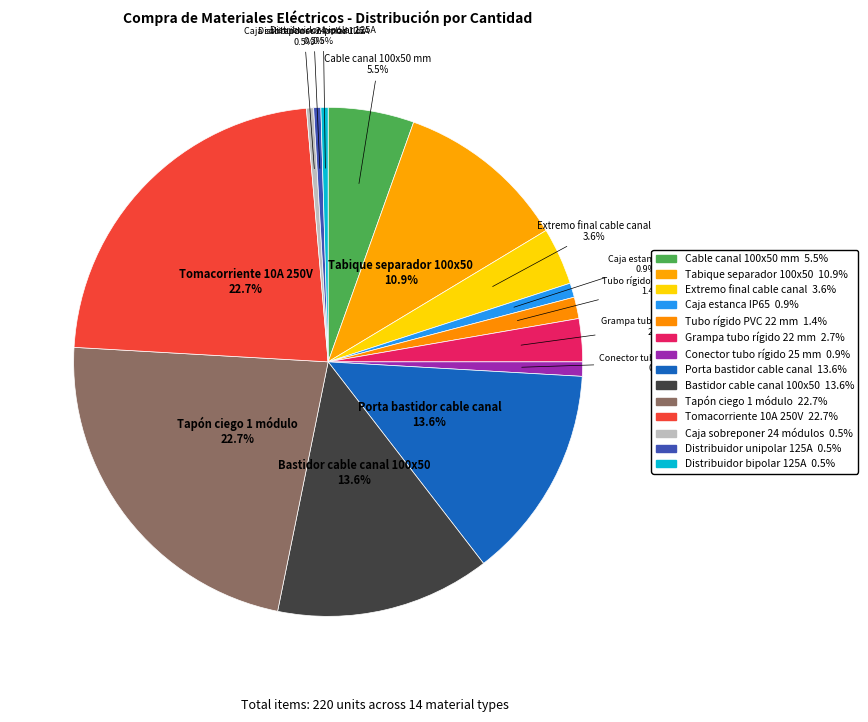

What percentage is the Bastidor cable canal 100x50 slice, to the nearest percent?

14%